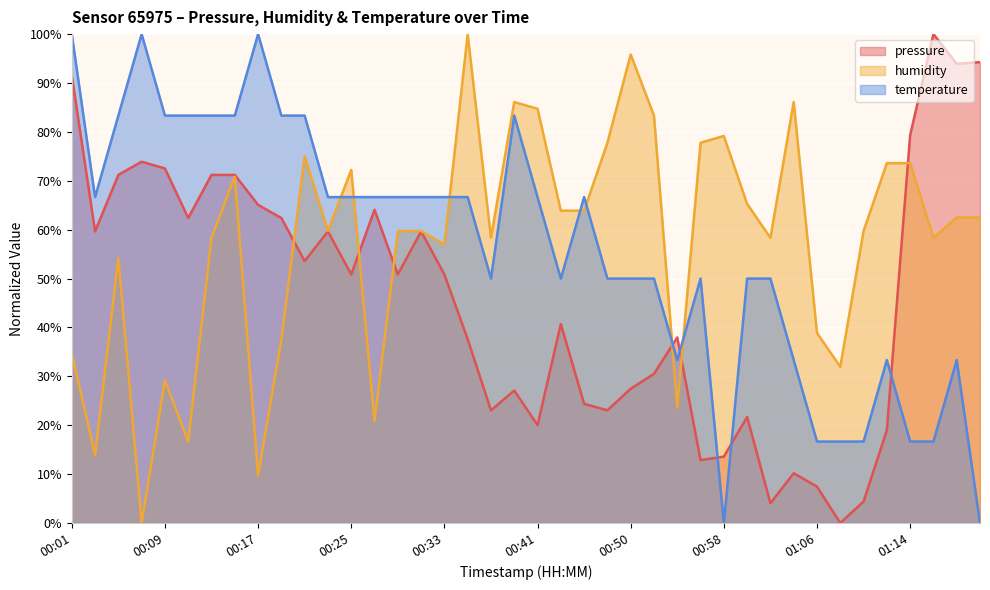

What is the total value across all series at 00:58?

92.7